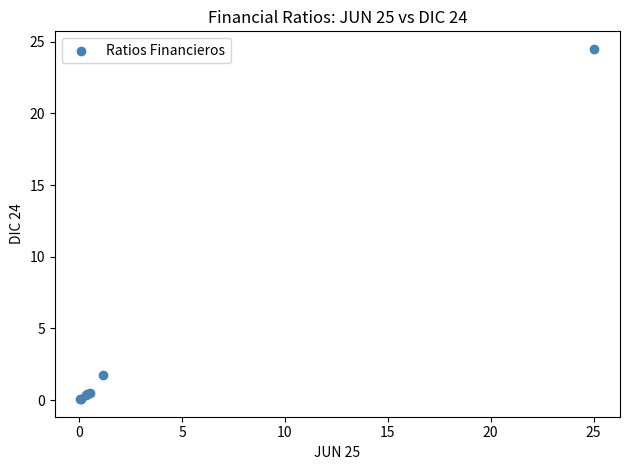

What Y value in the scatter plot is closest to 12?

1.8